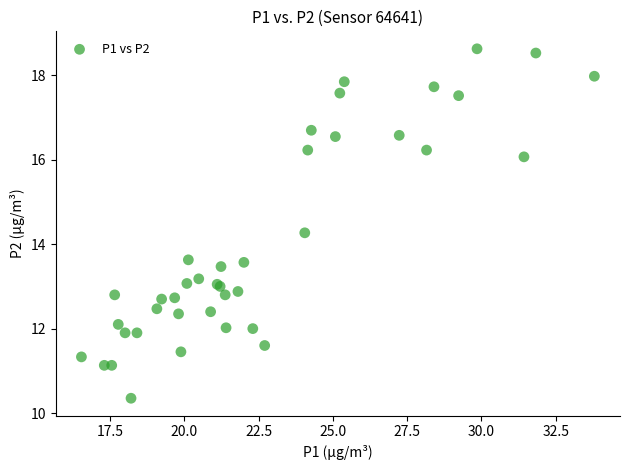

What Y value in the scatter plot is closest to 14?

14.3